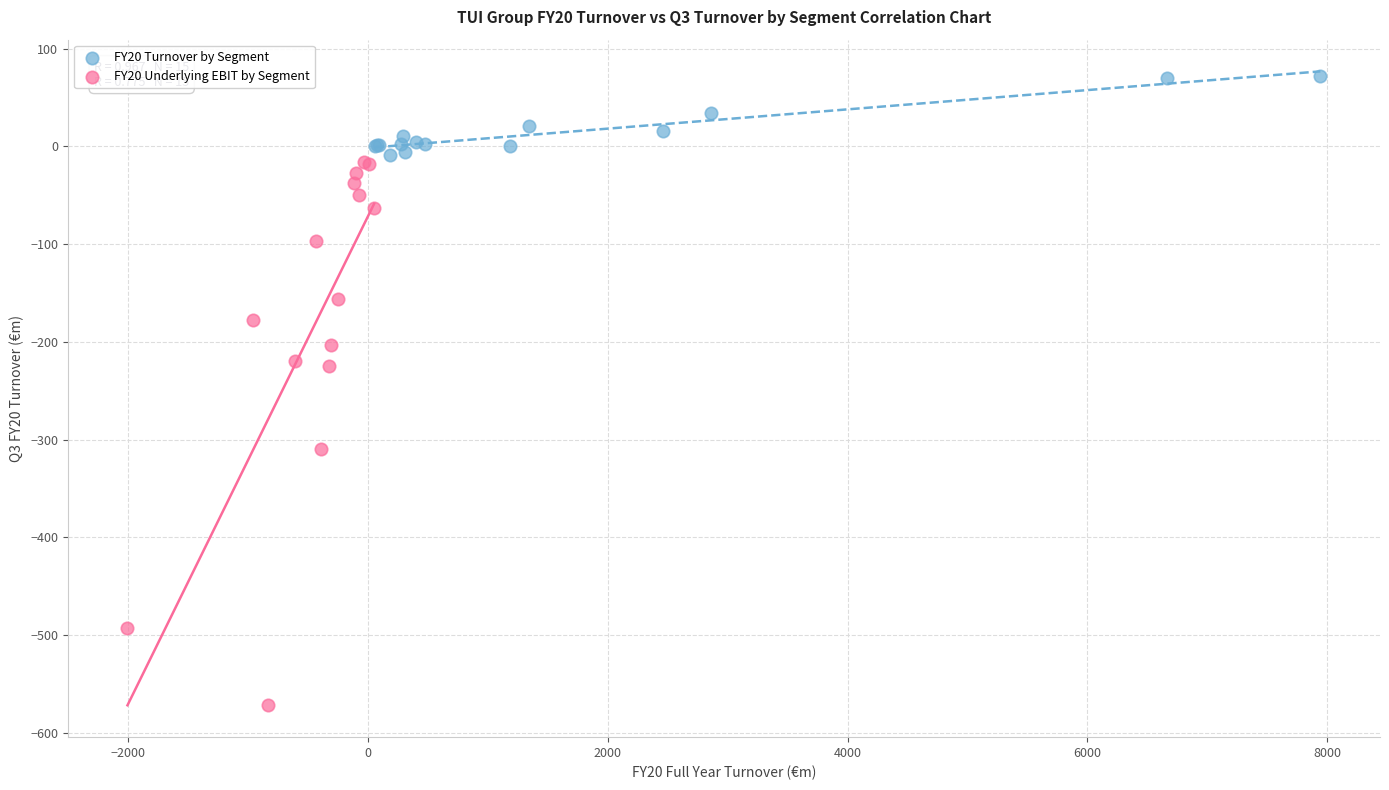

Which series reaches the minimum Y coordinate?

FY20 Underlying EBIT by Segment